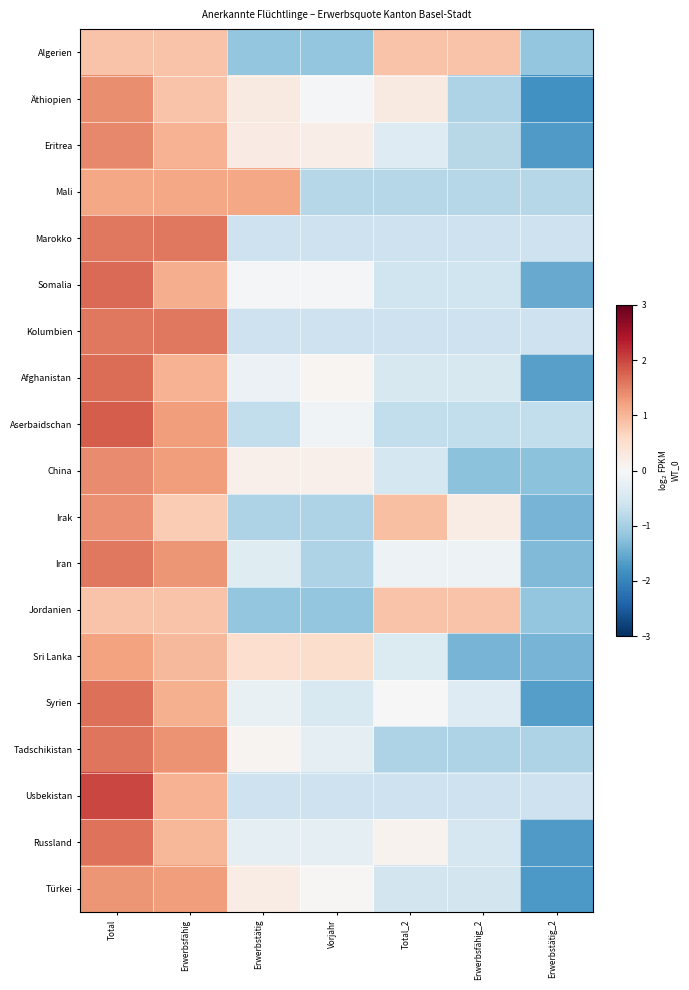

Count the number of data series in this chart.

19